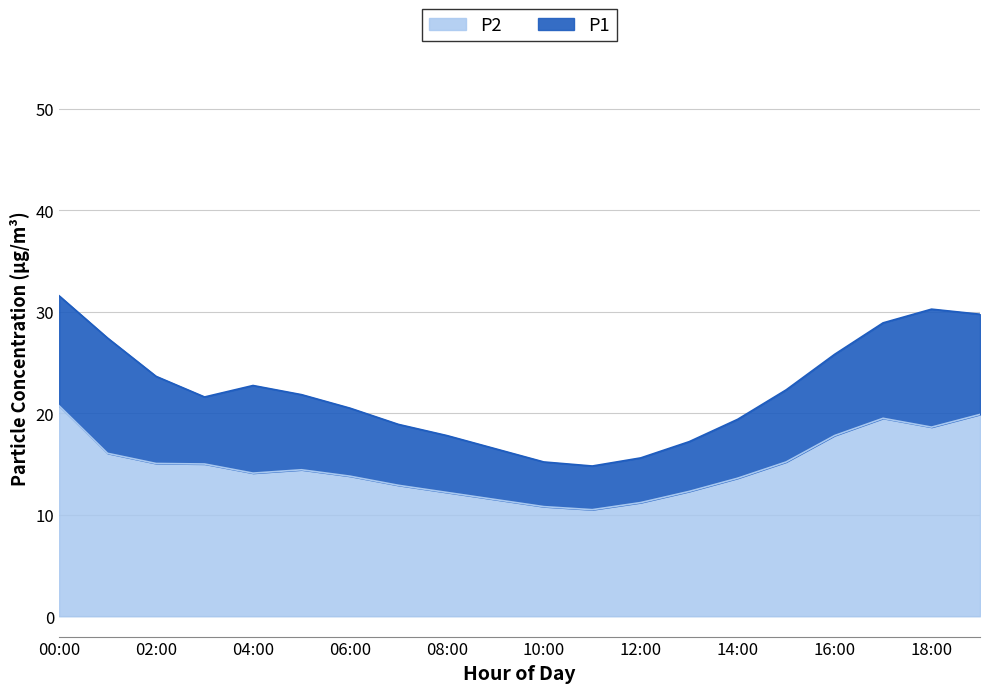

Where is the first local maximum for P1?

04:00